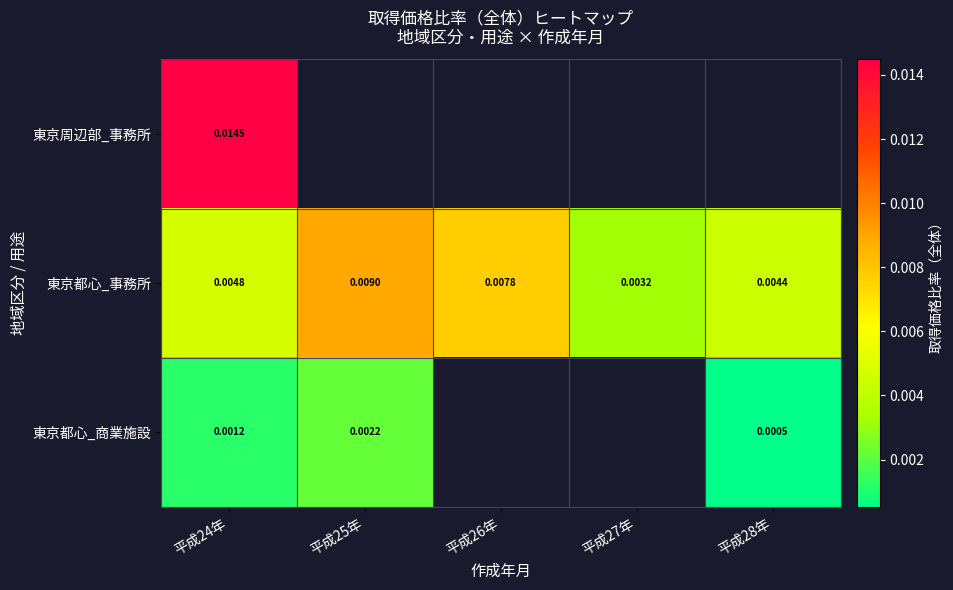

At which label does 東京都心_事務所 reach its minimum?

平成27年